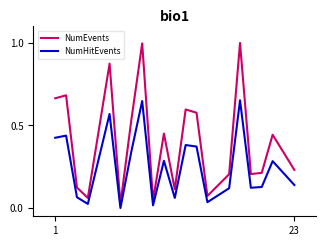

Count the number of data series in this chart.

2